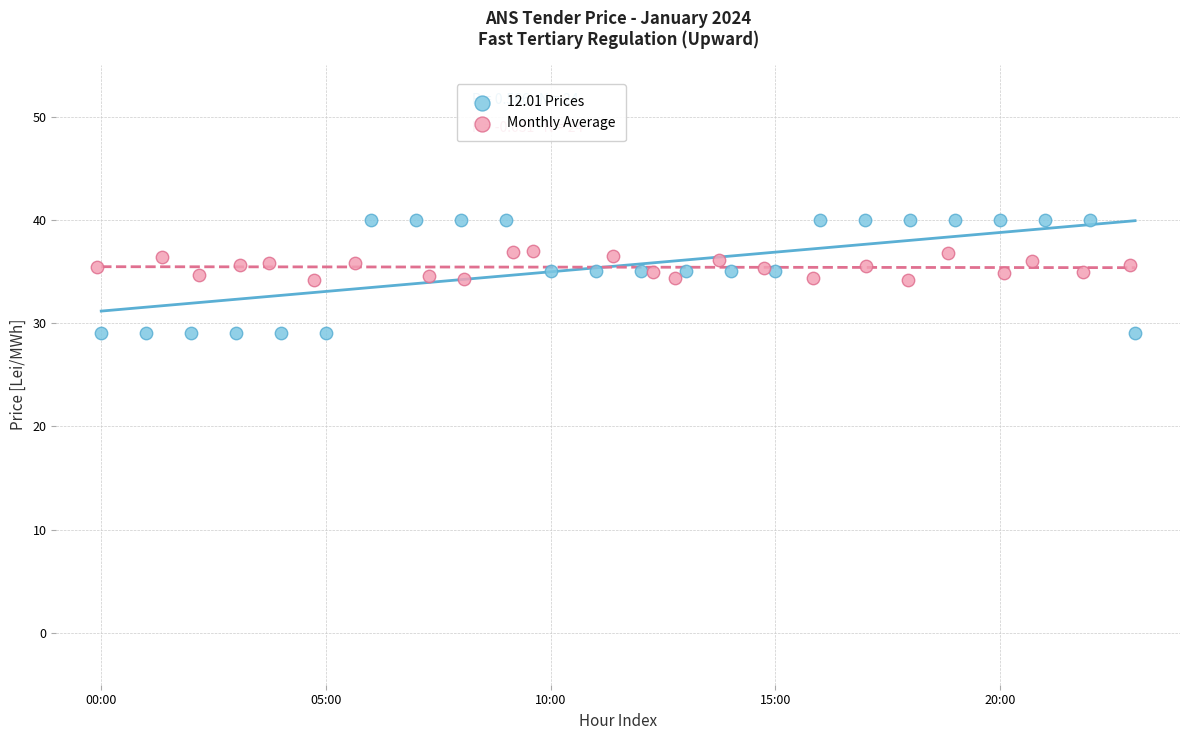

Which series reaches the minimum Y coordinate?

12.01 Prices